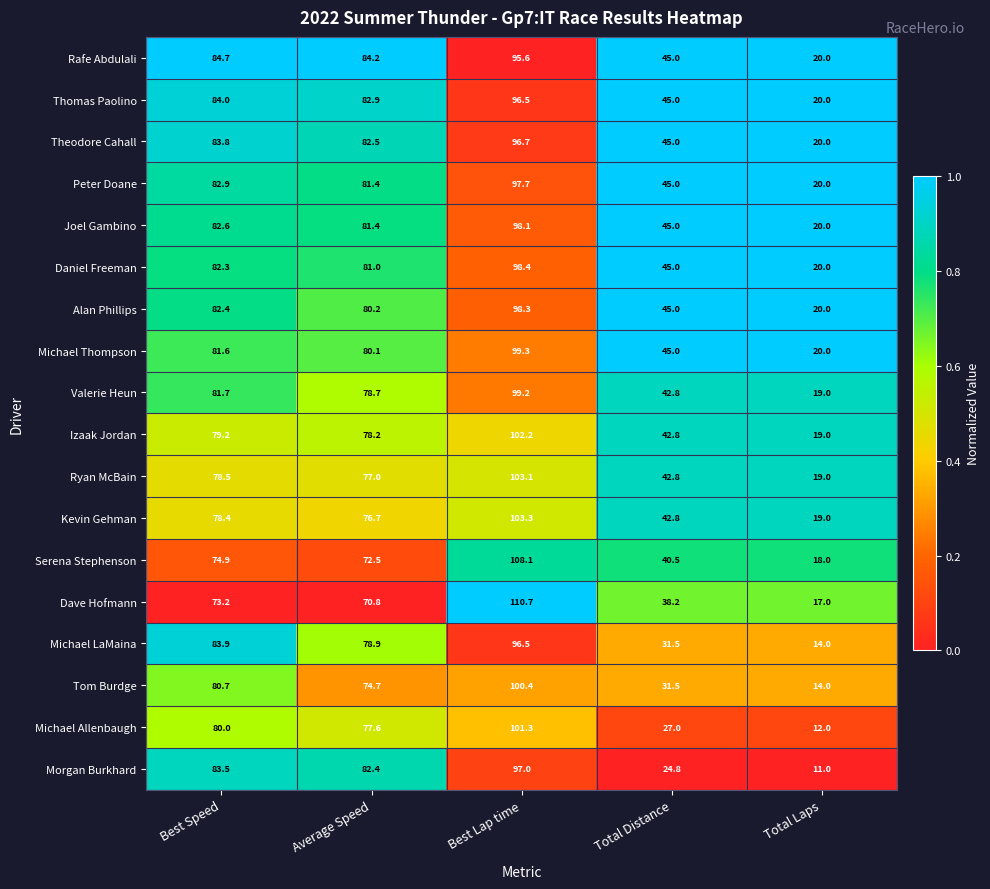

Between Average Speed and Best Lap time, which series saw the biggest shift?

Dave Hofmann